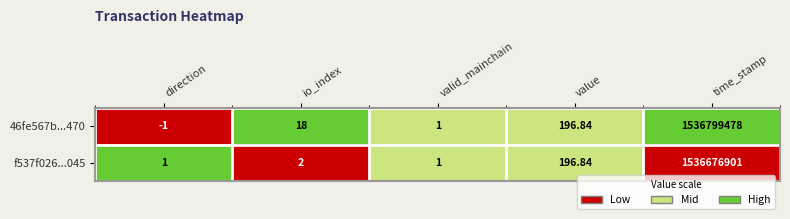

At which label is 46fe567b...470 closest to 768399738?

value